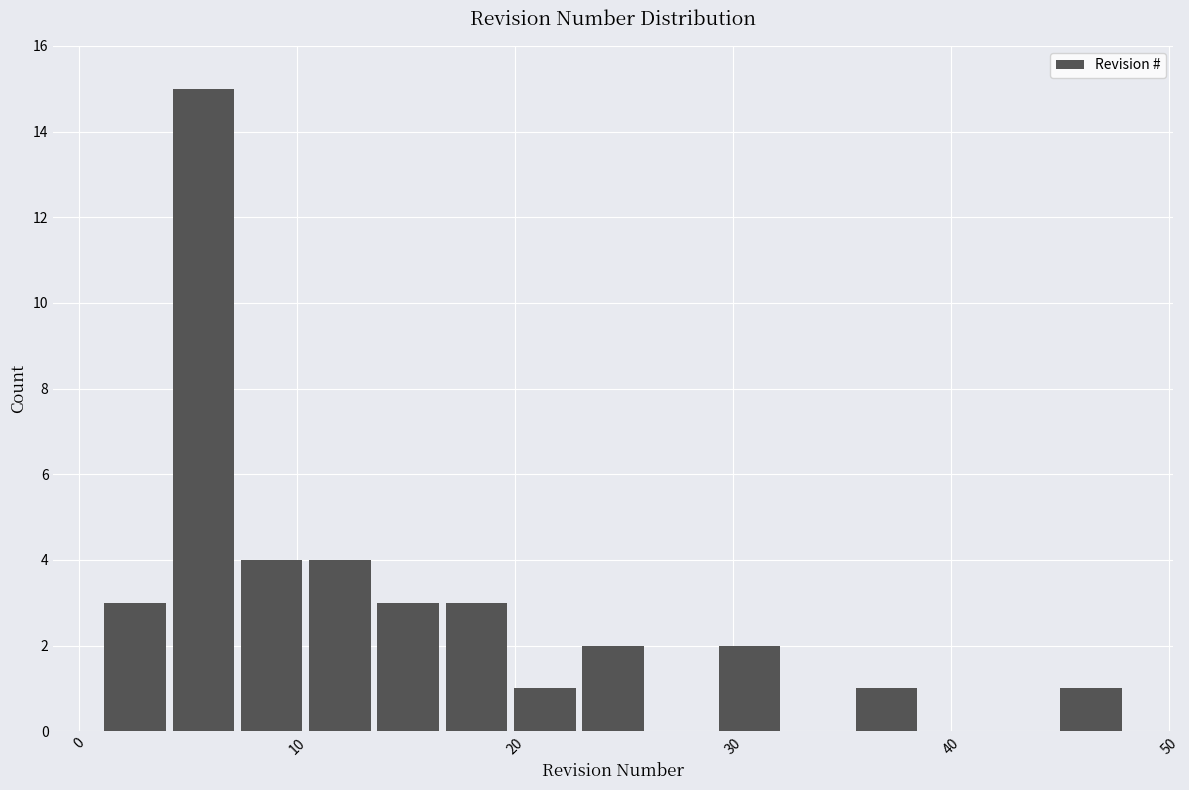

Around what value on the x-axis is the tallest bar? Give the approximate position of its centre, as read against the axis.

6